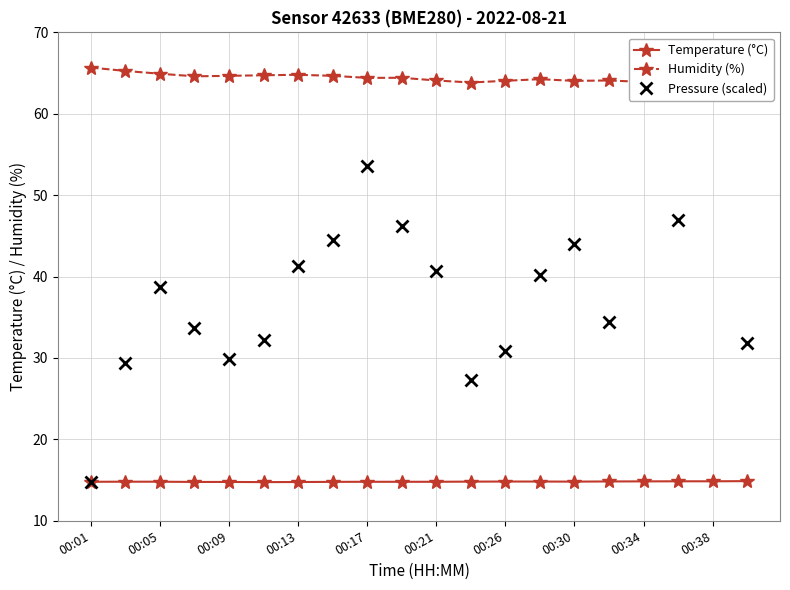

Which series has the largest total across all categories?

Humidity (%)